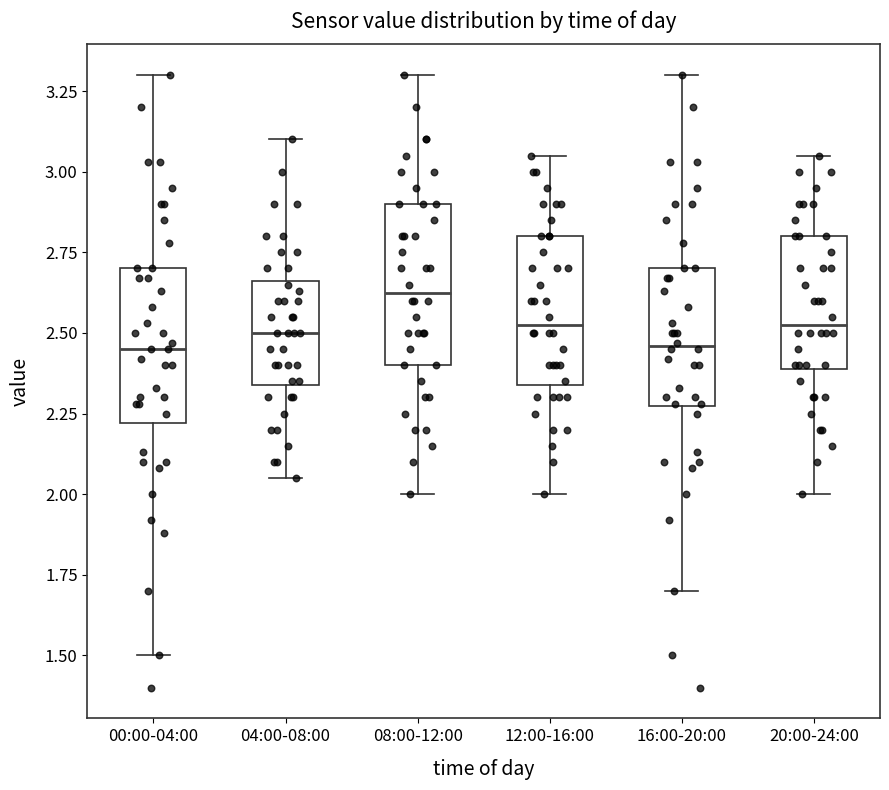

Which box has the highest median line?

08:00-12:00